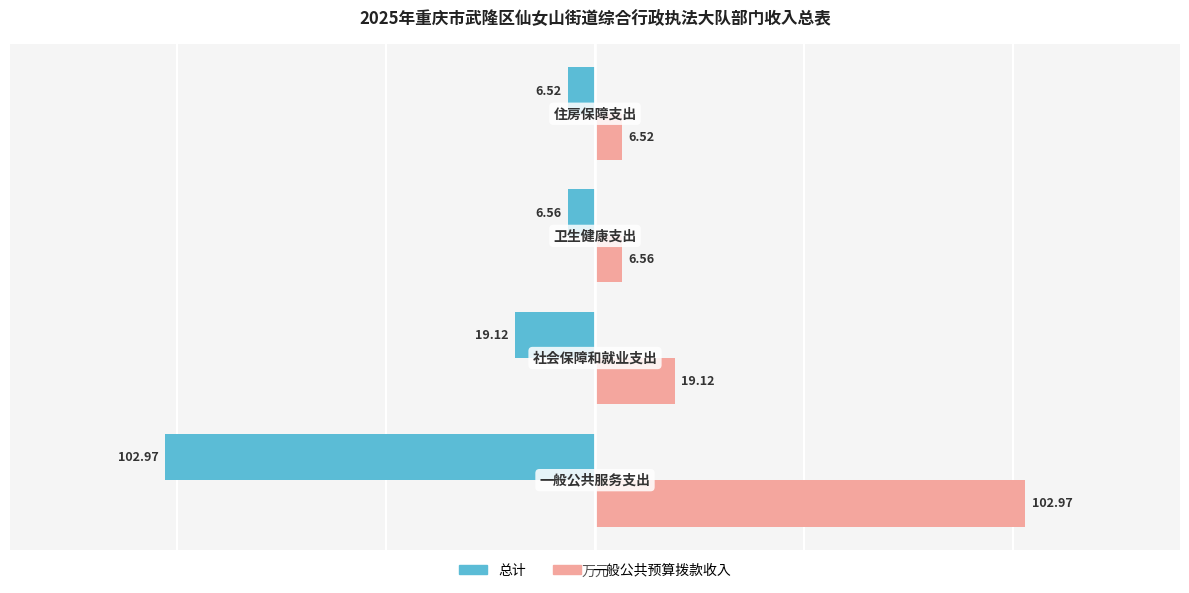

Which series has the largest total across all categories?

一般公共预算拨款收入